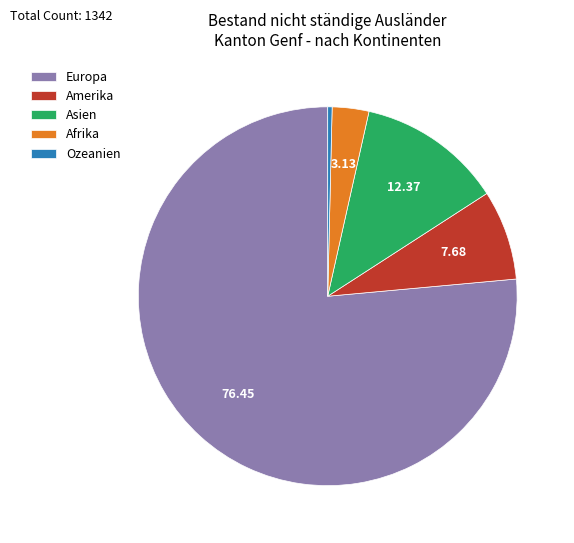

Which slice is the smallest?

Ozeanien